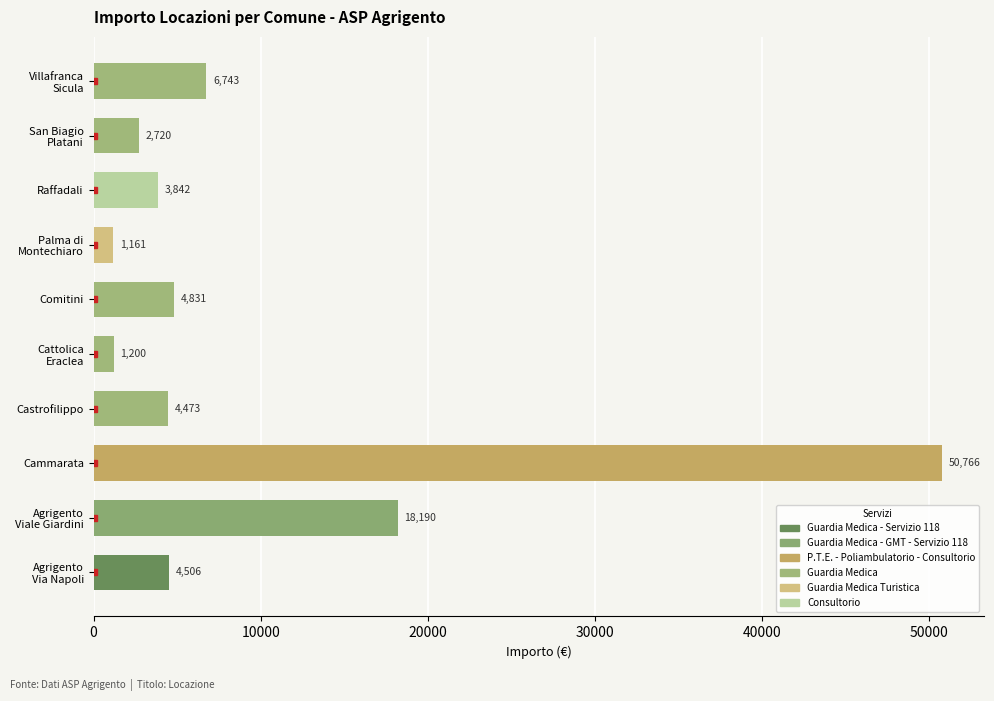

How many values in the IMPORTO series are below 4506?

5